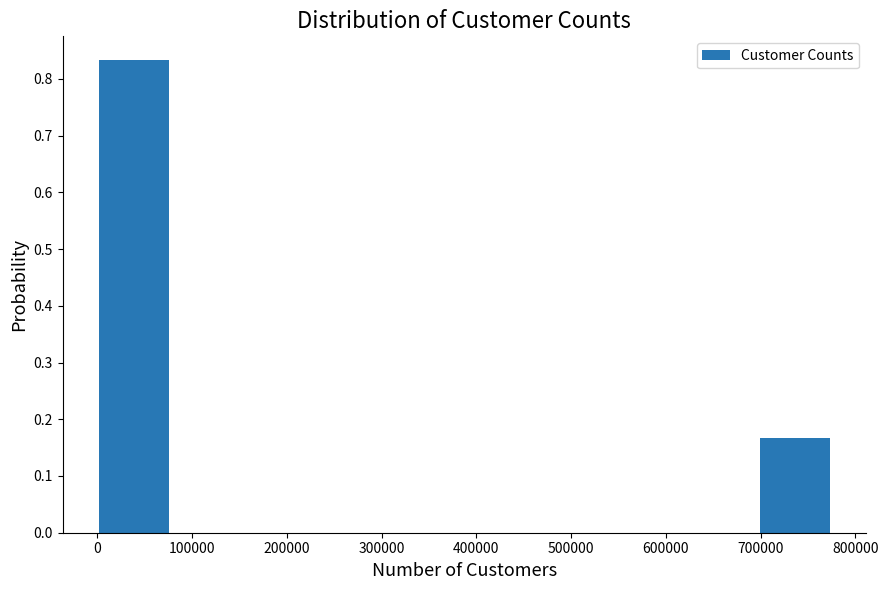

Reading left to right, list every bar in this chart as the range it spans on the x-axis followed by its height. Neither the bar edges nor the heights are printed on the chart, so give them approximately, as read against the axes.

0 to 80000: 0.83
80000 to 150000: 0
150000 to 230000: 0
230000 to 310000: 0
310000 to 390000: 0
390000 to 460000: 0
460000 to 540000: 0
540000 to 620000: 0
620000 to 700000: 0
700000 to 770000: 0.17